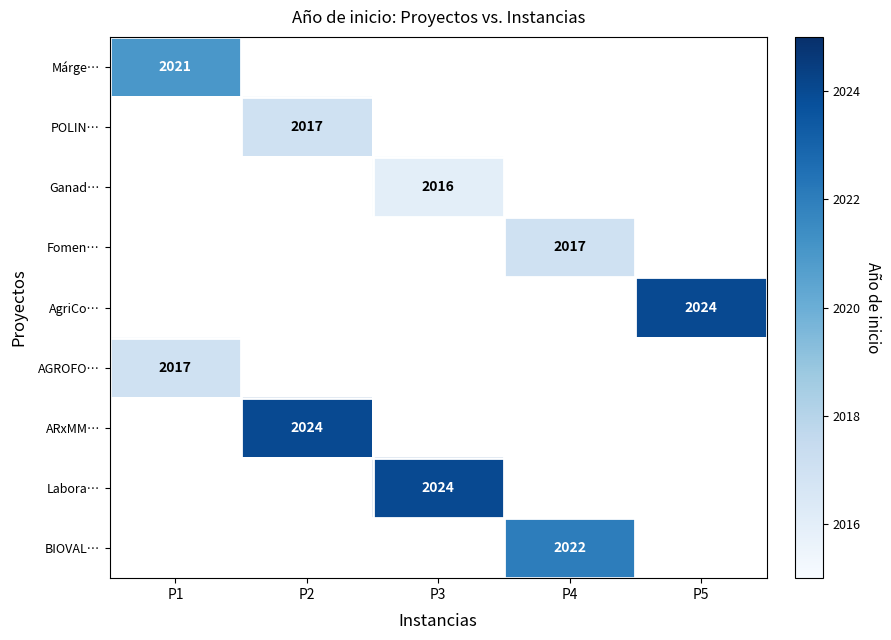

How many data points does each series have?

5